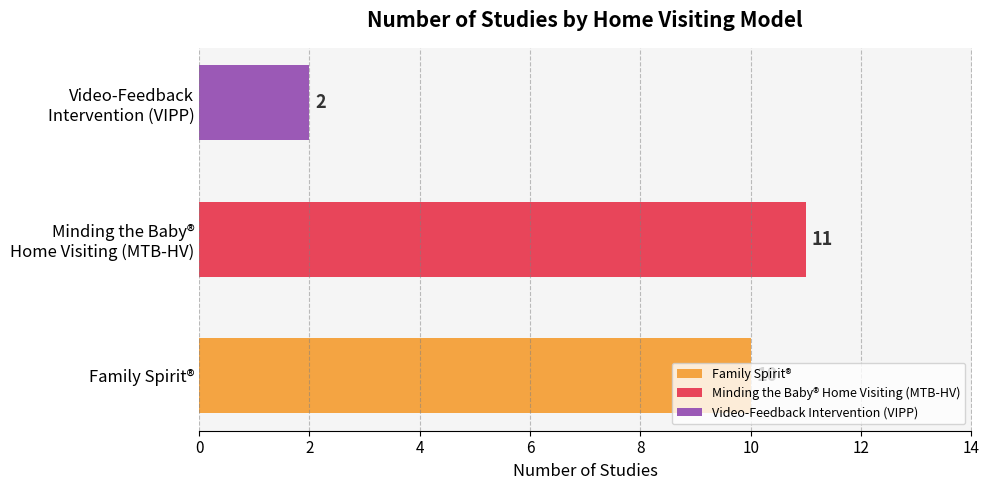

How many values are between 2 and 11?

3